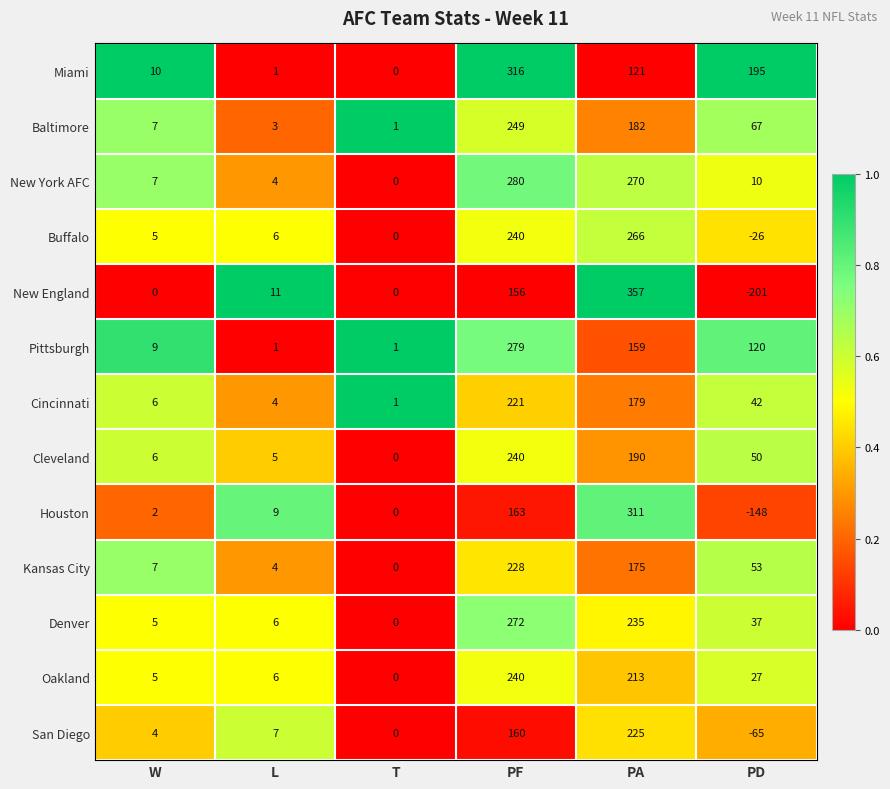

Which series has the largest total across all categories?

Miami